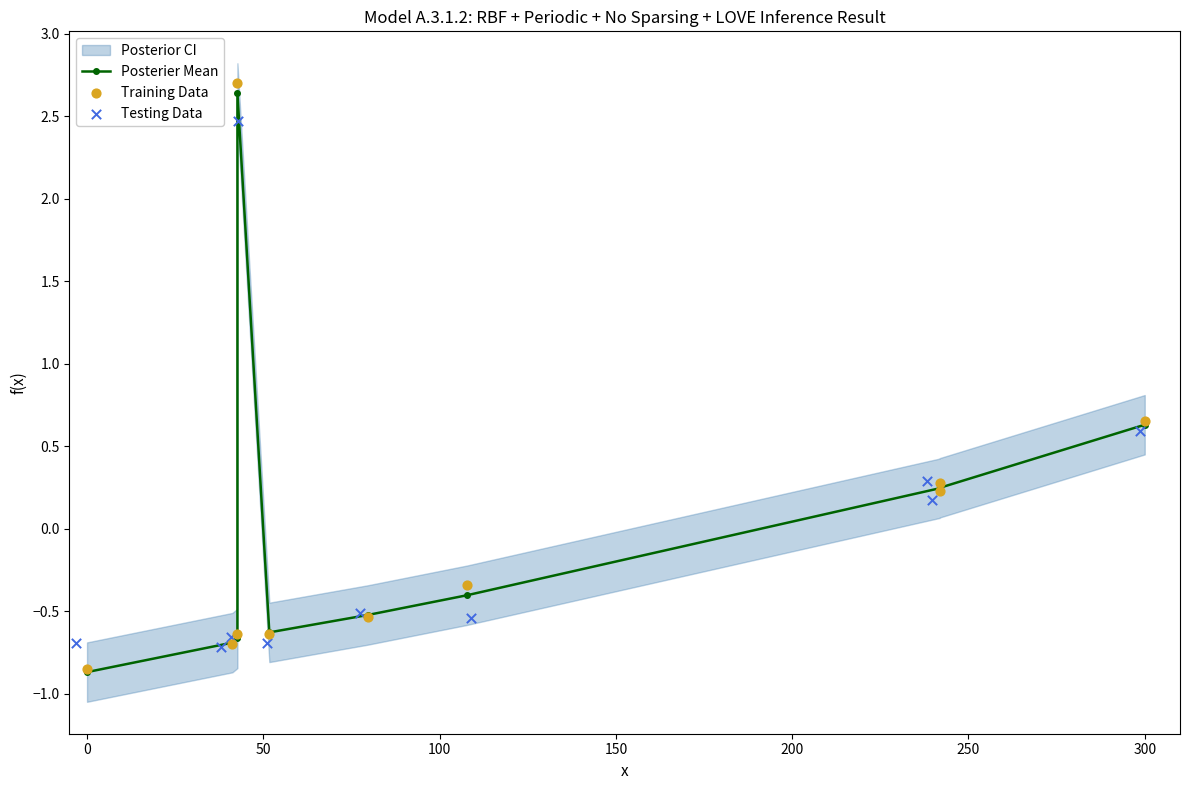

Is the value of Testing Data at 300 greater than the value of Posterier Mean at −50?

Yes